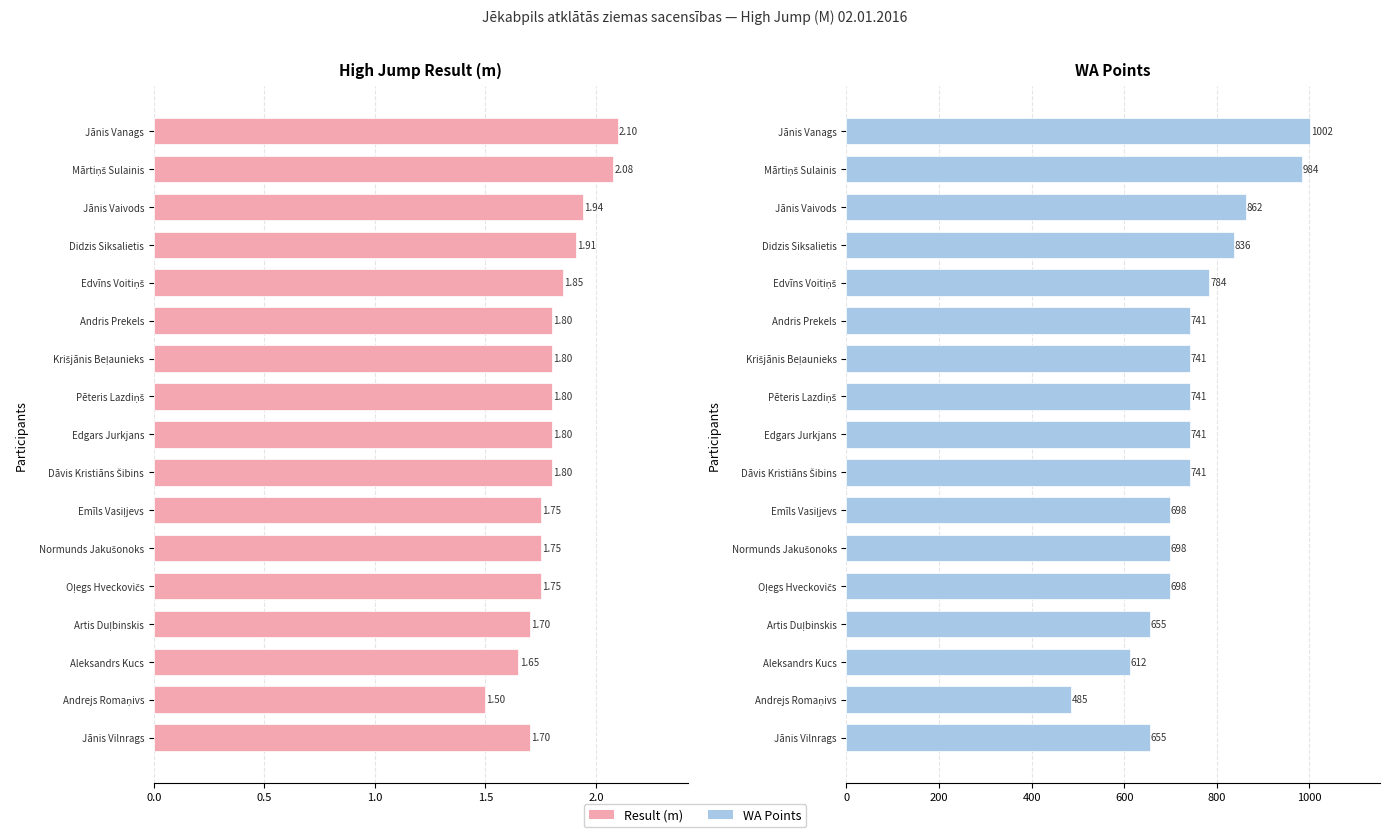

What is the difference between the second highest and minimum values in the WA Points series?

499.0